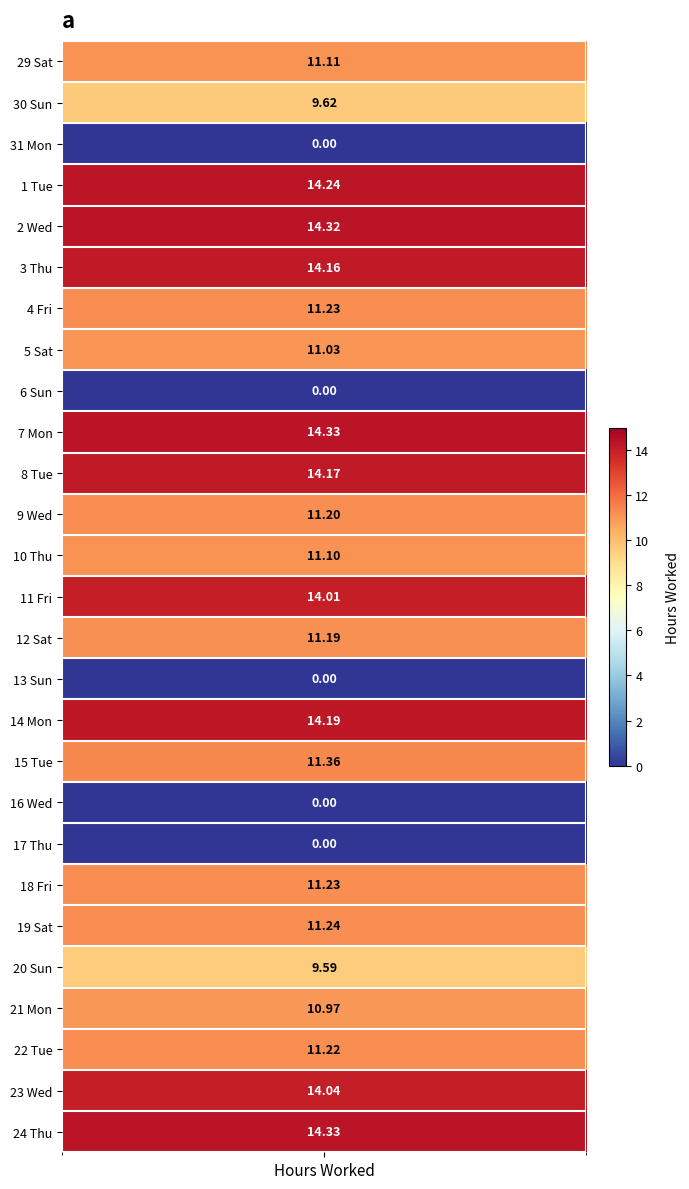

List the labels in order of value, largest first.

7 Mon, 24 Thu, 2 Wed, 1 Tue, 14 Mon, 8 Tue, 3 Thu, 23 Wed, 11 Fri, 15 Tue, 19 Sat, 4 Fri, 18 Fri, 22 Tue, 9 Wed, 12 Sat, 29 Sat, 10 Thu, 5 Sat, 21 Mon, 30 Sun, 20 Sun, 31 Mon, 6 Sun, 13 Sun, 16 Wed, 17 Thu